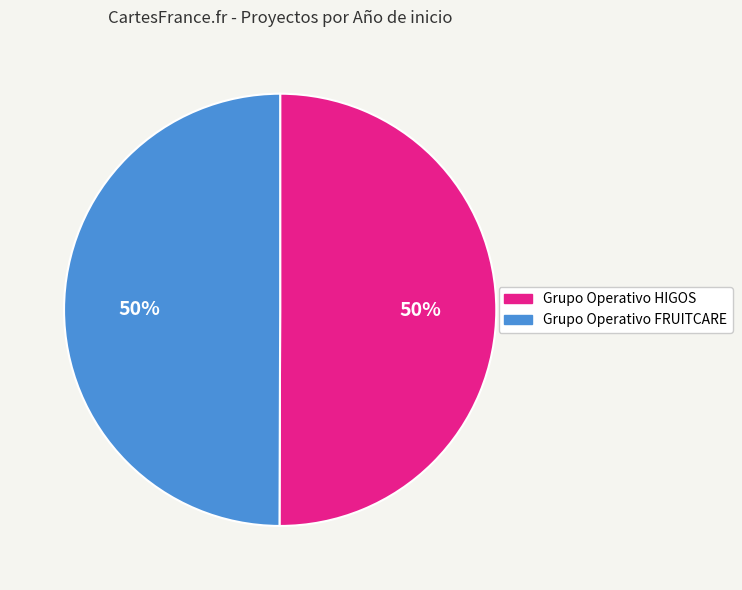

Do Grupo Operativo FRUITCARE and Grupo Operativo HIGOS together represent more than half of the pie?

Yes